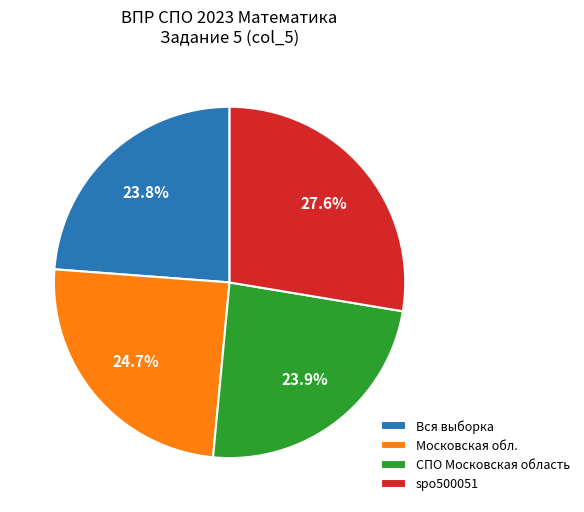

To the nearest percent, what is the combined percentage of Московская обл. and spo500051?

52%